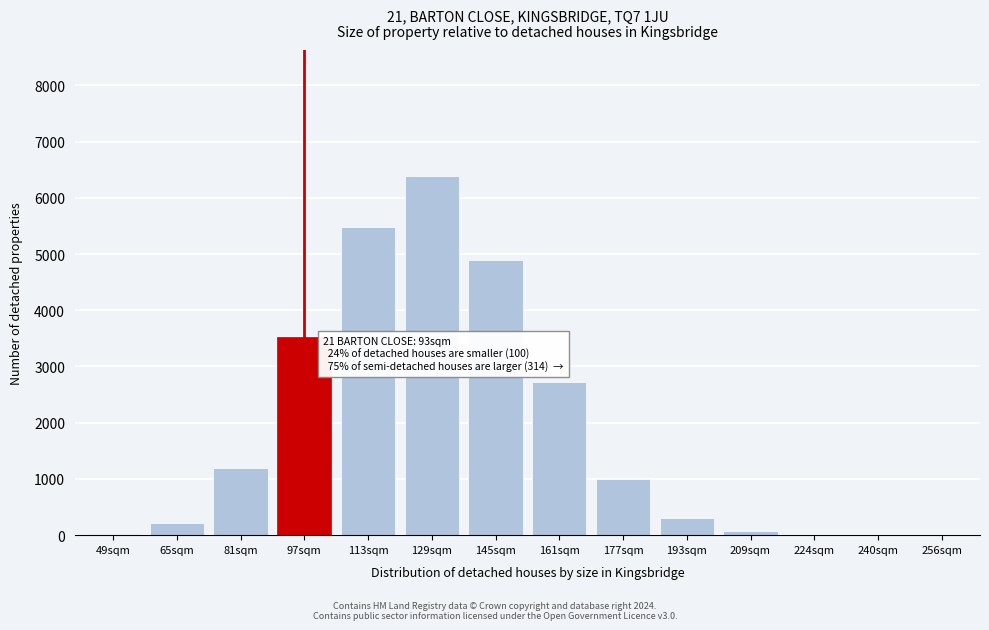

Is it true that the value at 193sqm is 303.0?

True